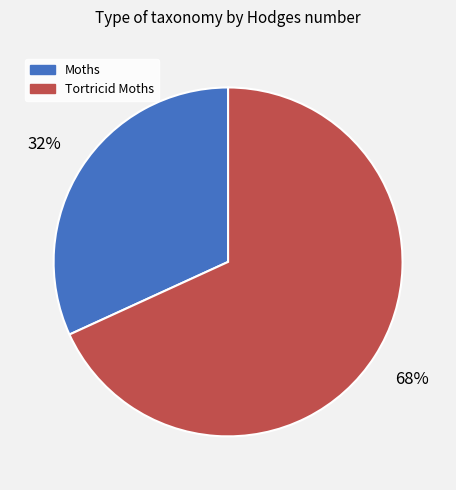

Is there any slice that represents more than half of the pie?

Yes